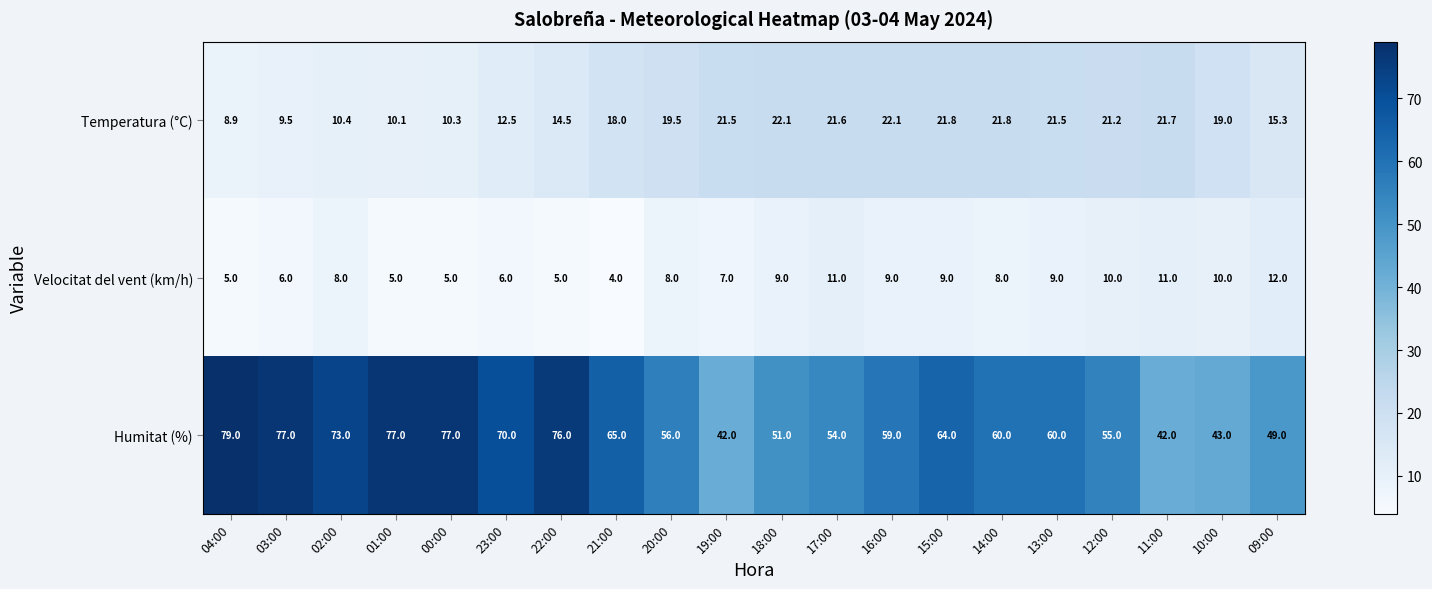

What is the difference between the second highest and second lowest values in the Temperatura (°C) series?

12.6